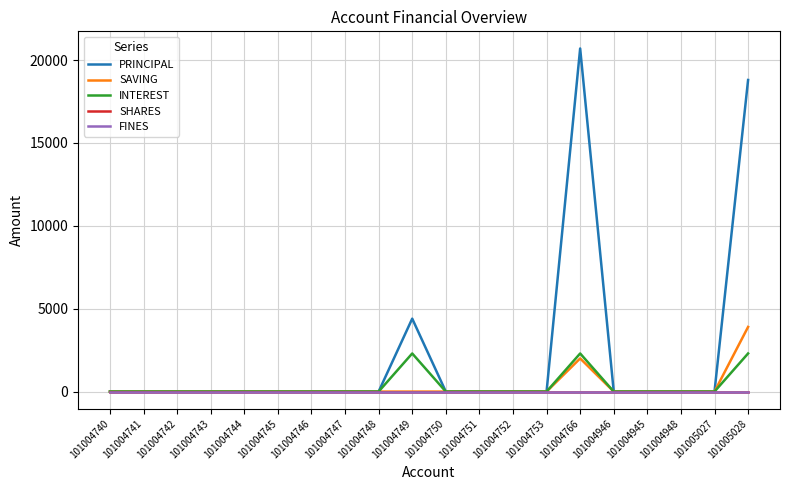

Does the chart have visible grid lines?

Yes